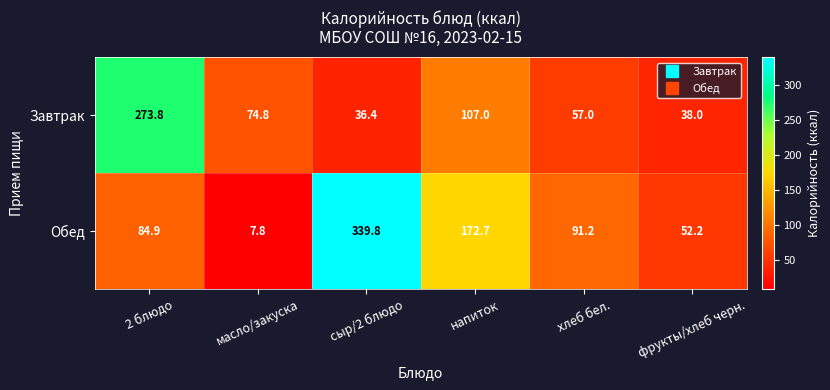

Which label corresponds to the smallest value in the chart?

масло/закуска